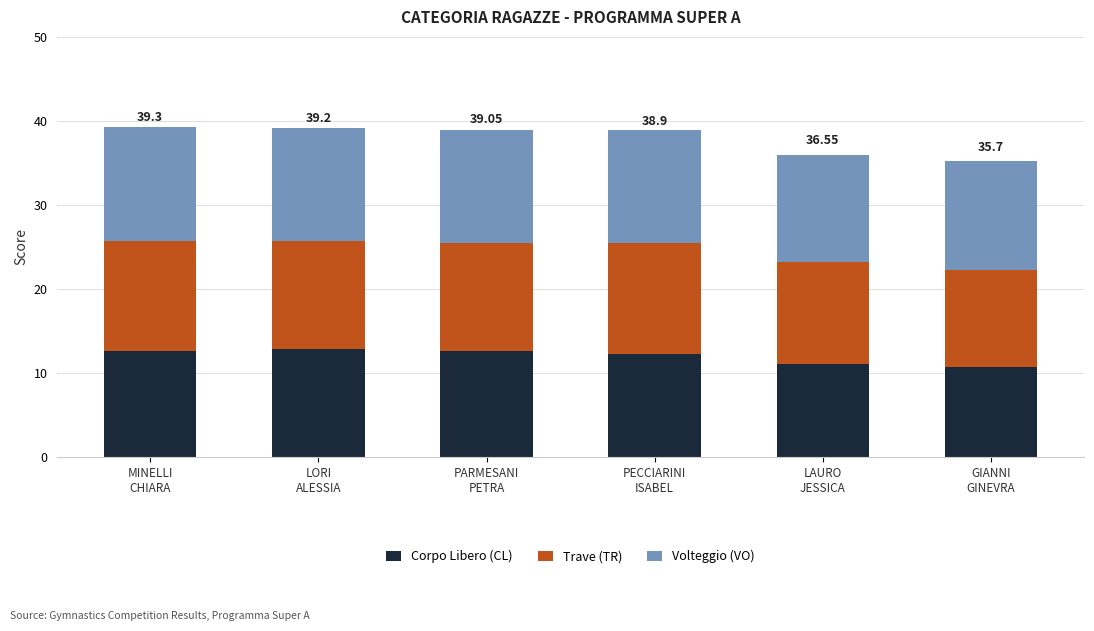

What is the sum of all Corpo Libero (CL) values?

72.0